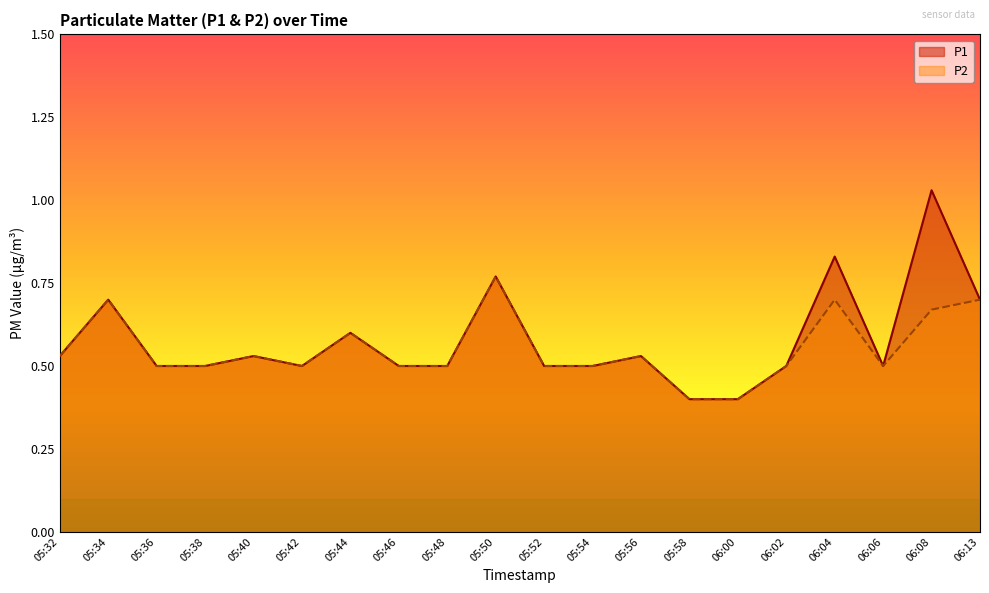

Is it true that P2 equals 0.5 at 05:56?

True